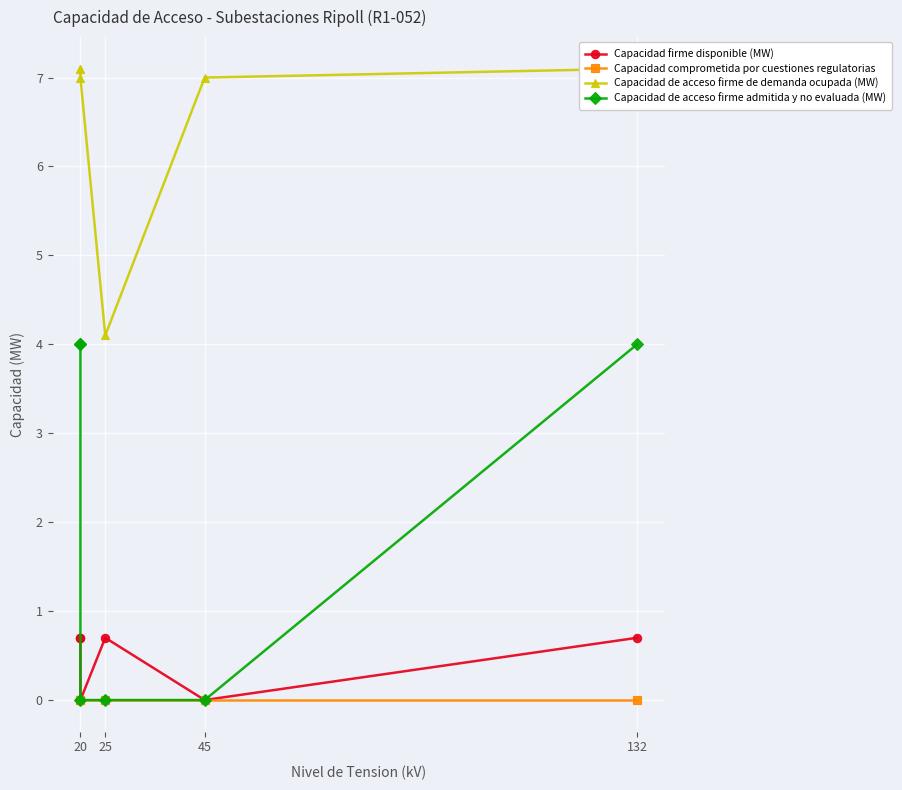

At which category is the sum across all series the highest?

20